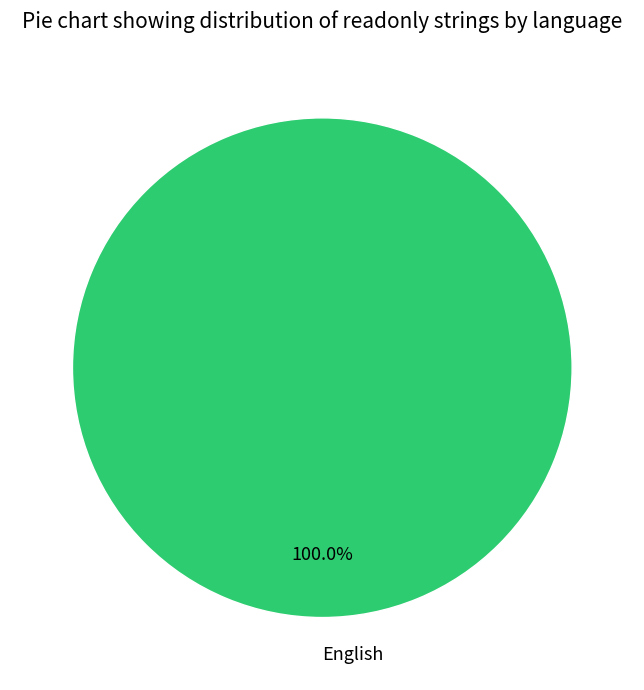

What is the majority slice?

English